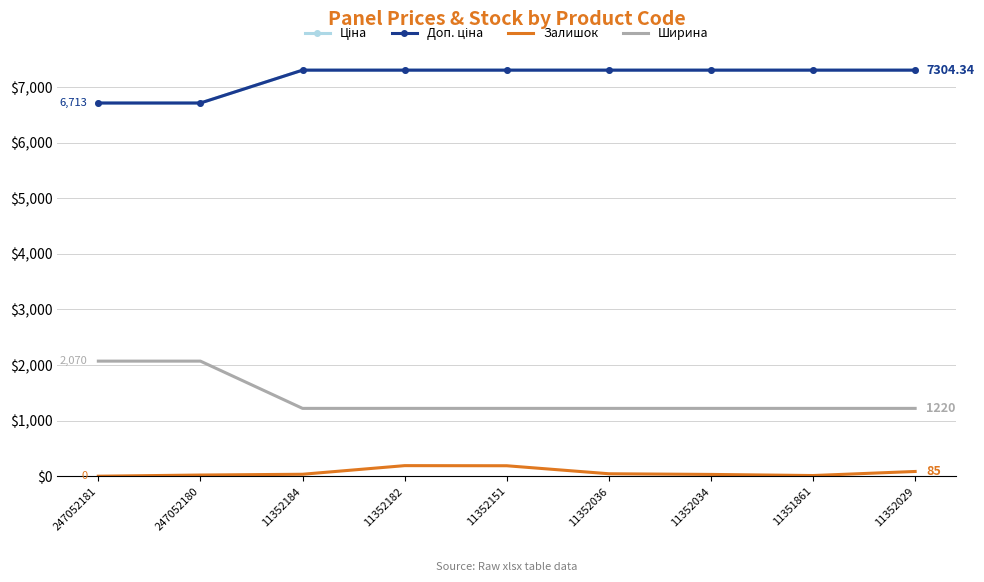

Is the value of Ширина at 11351861 greater than the value of Ціна at 11352034?

No